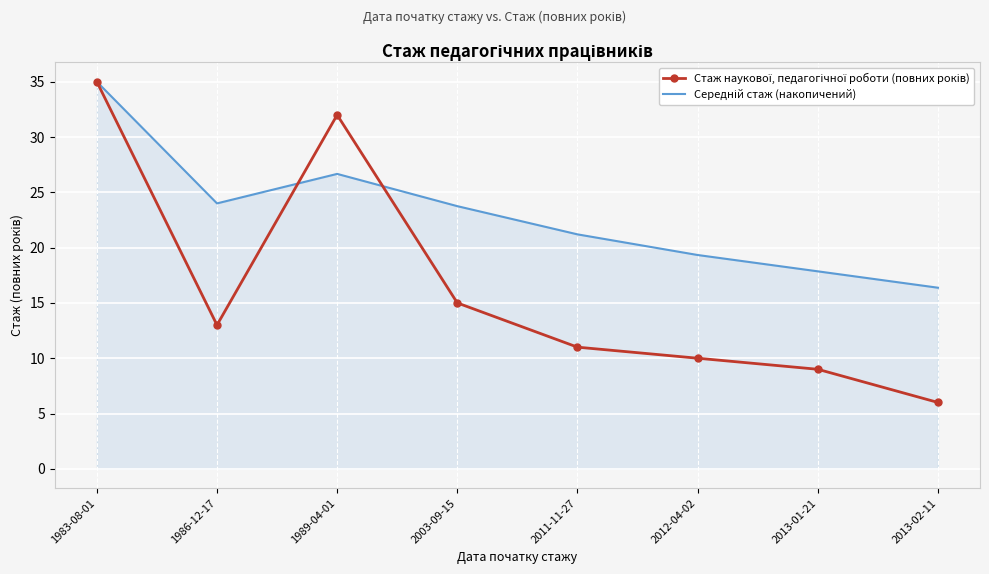

What position from the left is 2013-01-21?

7